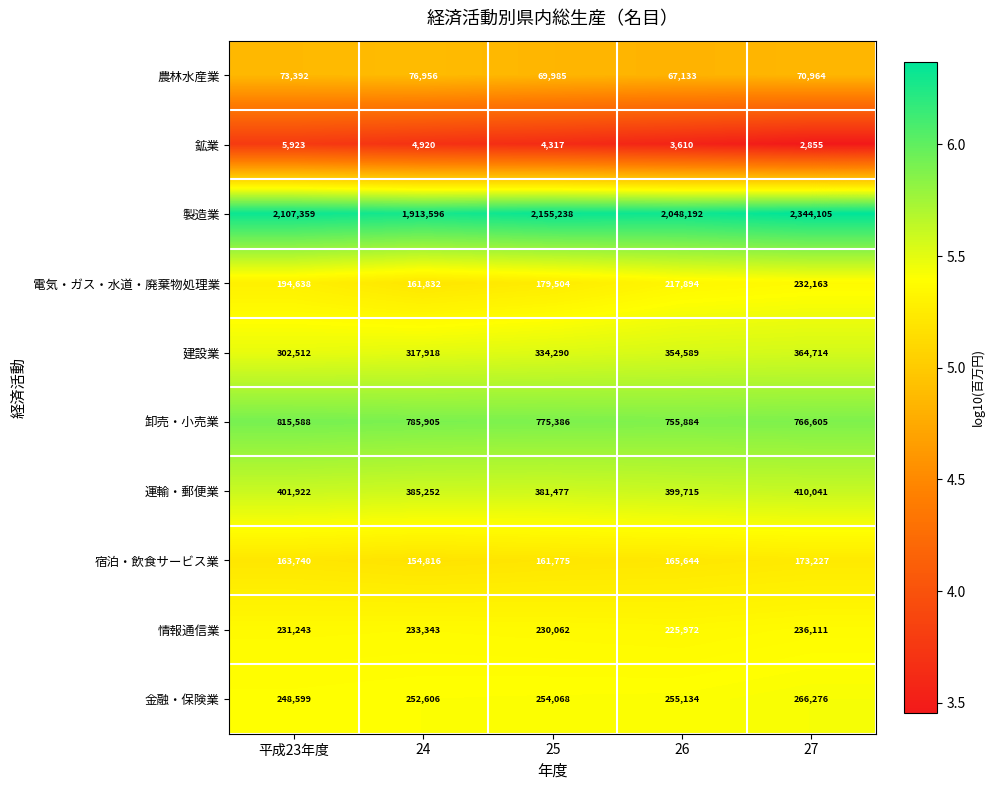

What is the minimum value shown in the chart?

2855